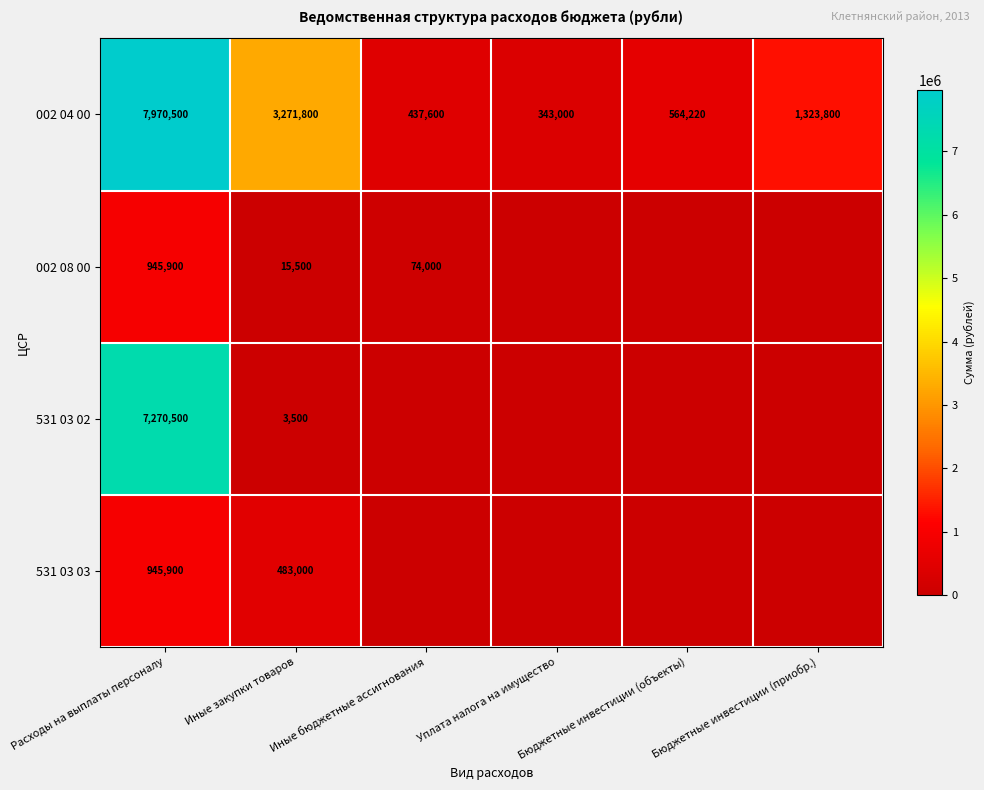

At which label does 002 04 00 reach its minimum?

Уплата налога на имущество